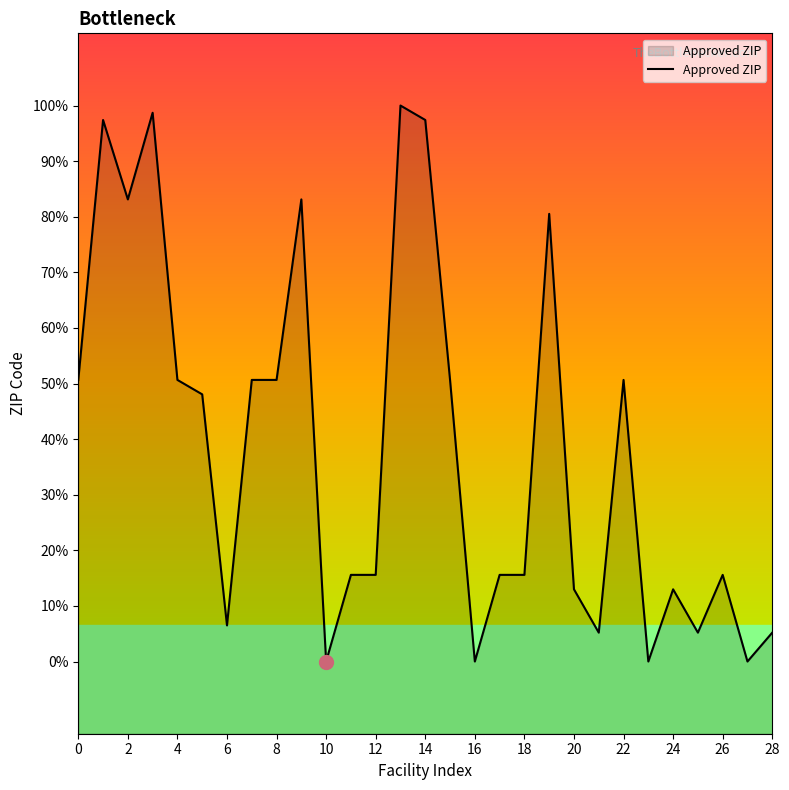

Does the chart display data point markers on the line(s)?

No